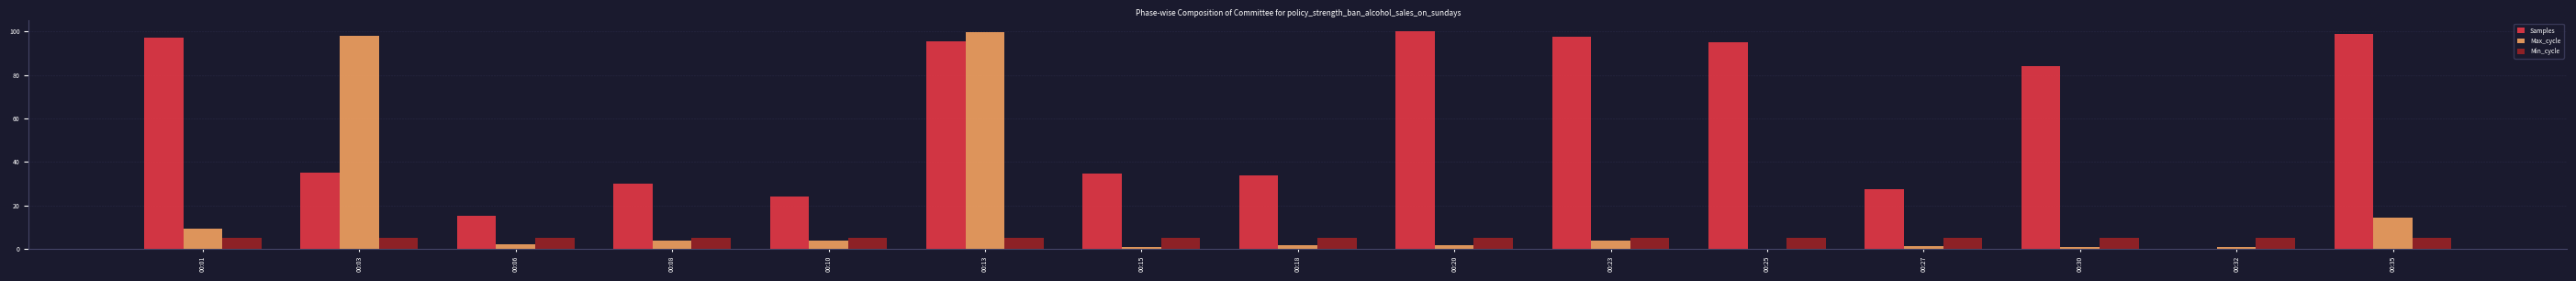

What is the total value across all series at 00:10?

33.1